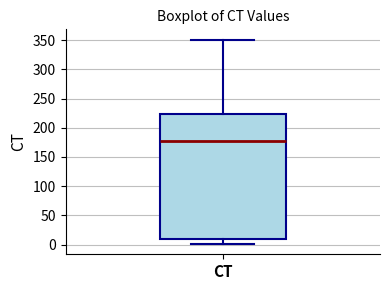

Read this box plot against the y-axis: the position of the median line, the range covered by the box, and the ends of both whiskers. The values are not printed on the chart, so give them approximately, as read against the axis.

median 180, box 10 to 225, whiskers 0 to 350